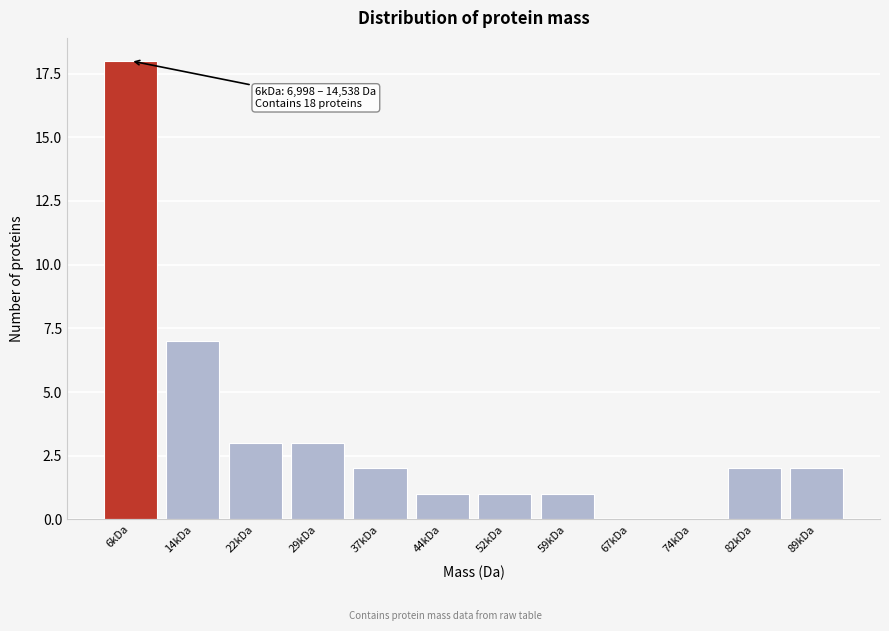

Reading left to right, extract all data points from this chart.

6kDa=18	14kDa=7	22kDa=3	29kDa=3	37kDa=2	44kDa=1	52kDa=1	59kDa=1	67kDa=0	74kDa=0	82kDa=2	89kDa=2